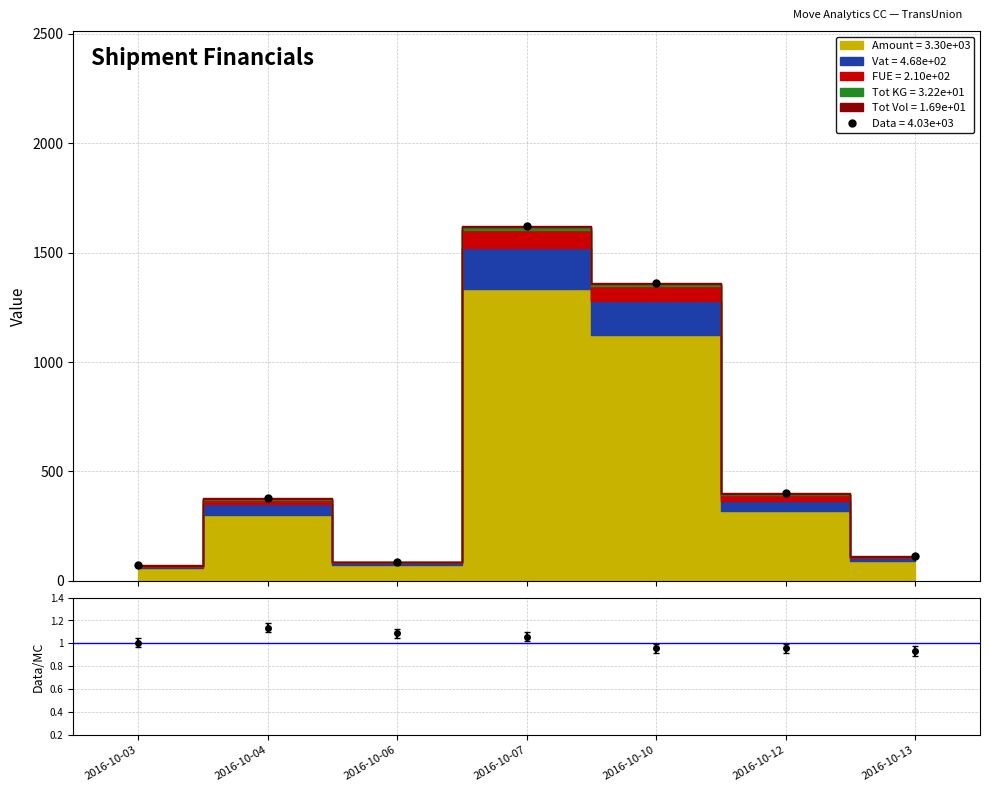

Is the value of FUE at 2016-10-13 greater than the value of Vat at 2016-10-12?

No